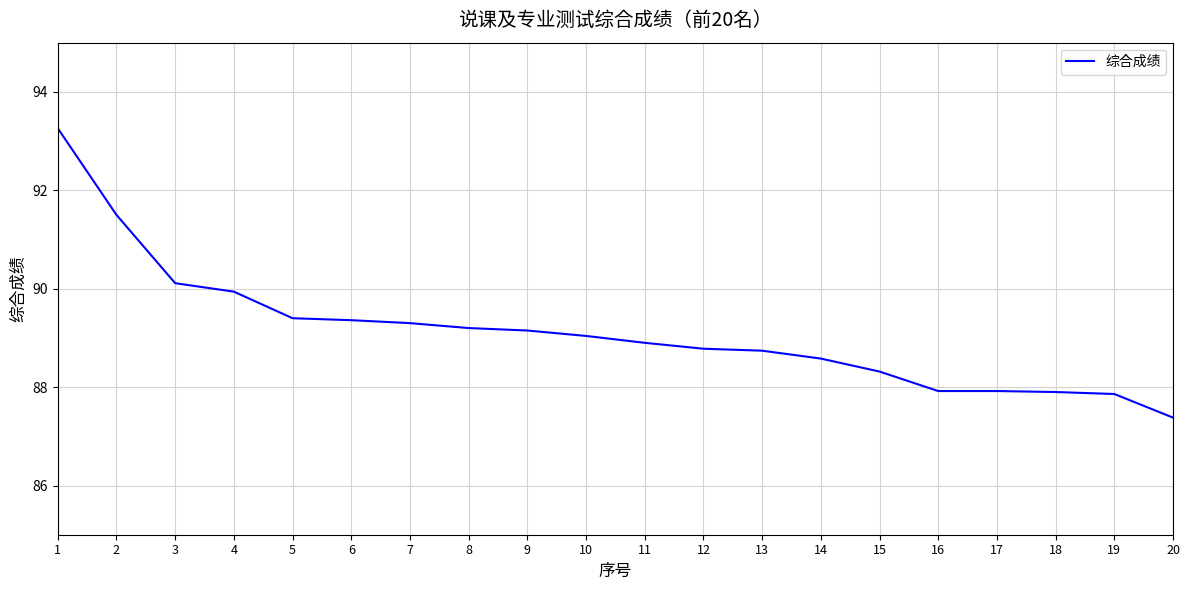

What value does the data have at 5?

89.4